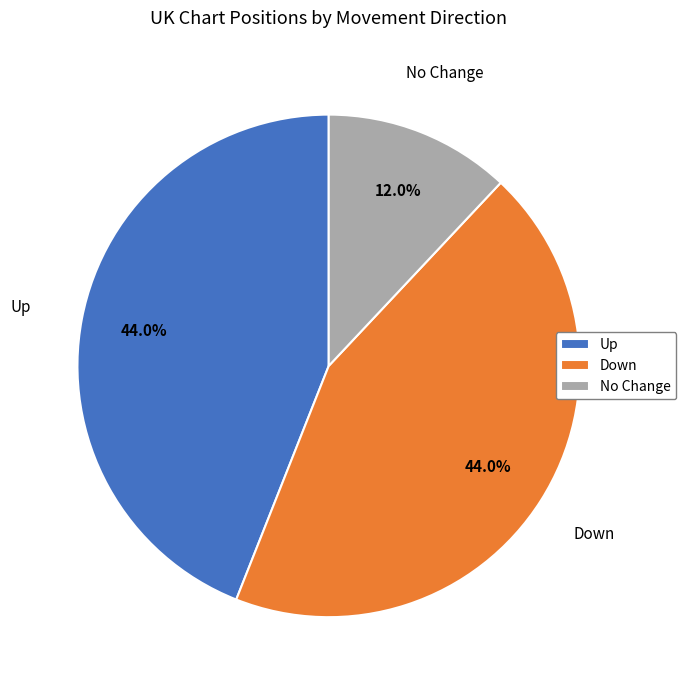

Which has a higher value, No Change or Down?

Down